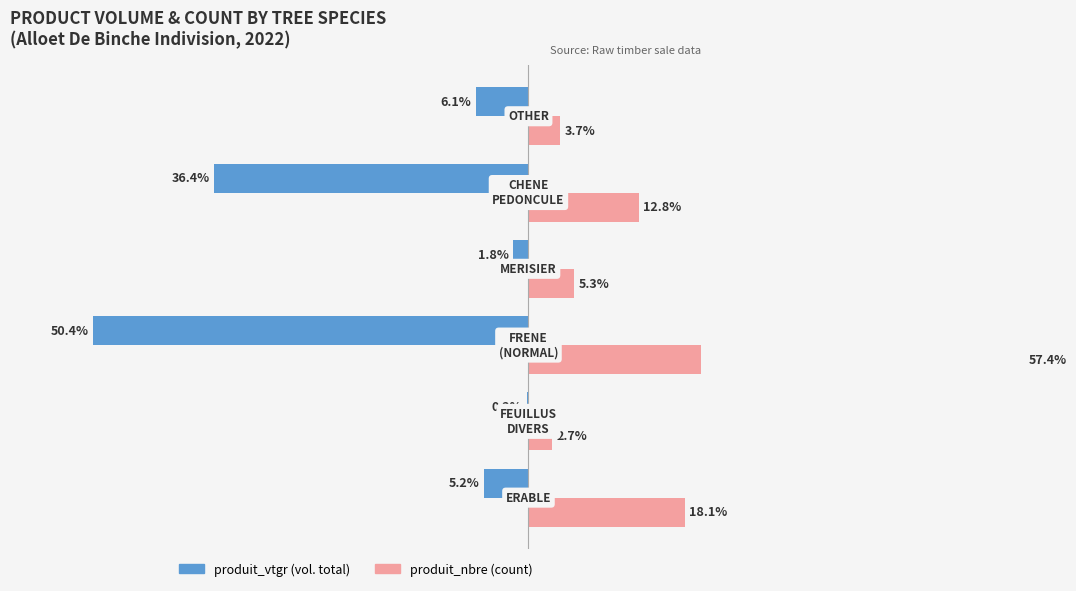

The produit_vtgr (vol. total) series shows -7.1 at 0. True or false?

False